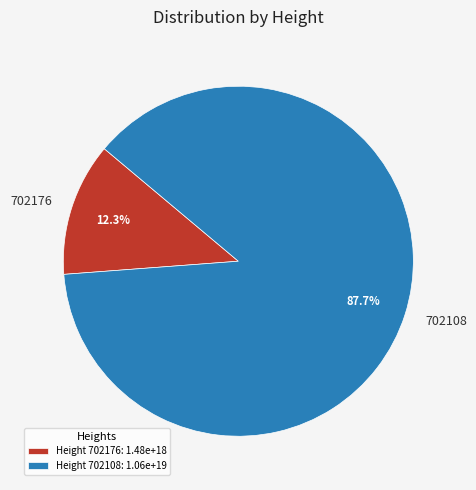

To the nearest percent, what is the combined percentage of 702176 and 702108?

100%